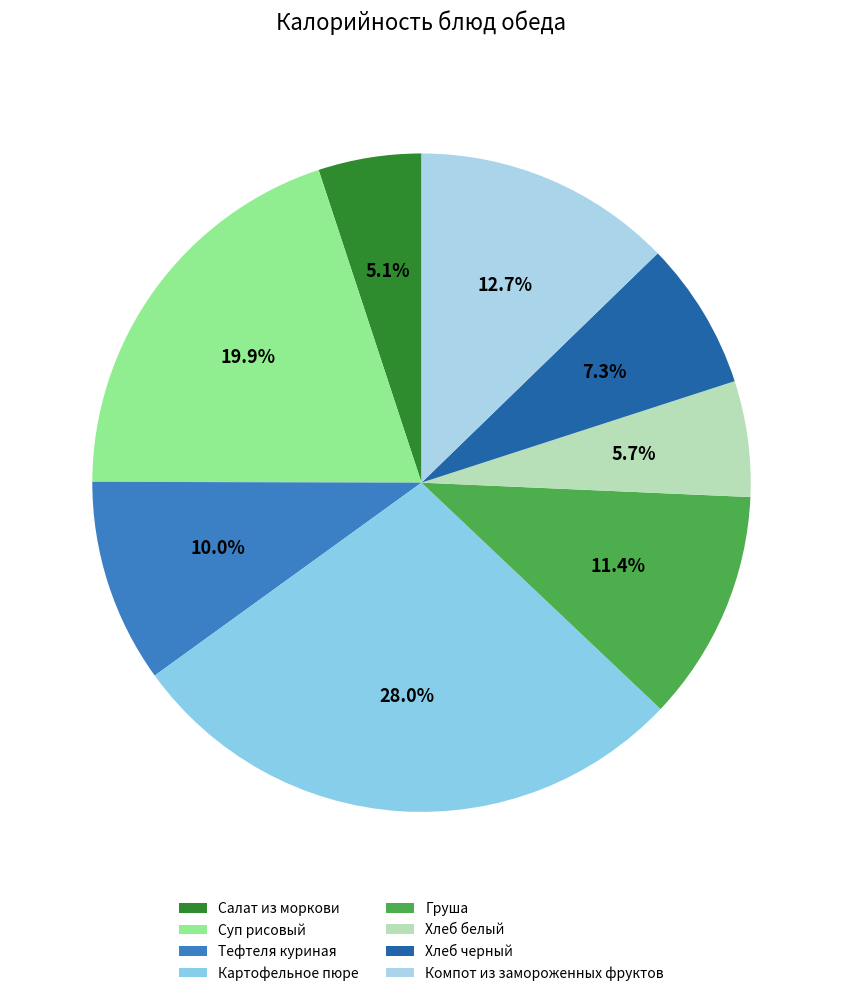

Is there any slice that represents more than half of the pie?

No